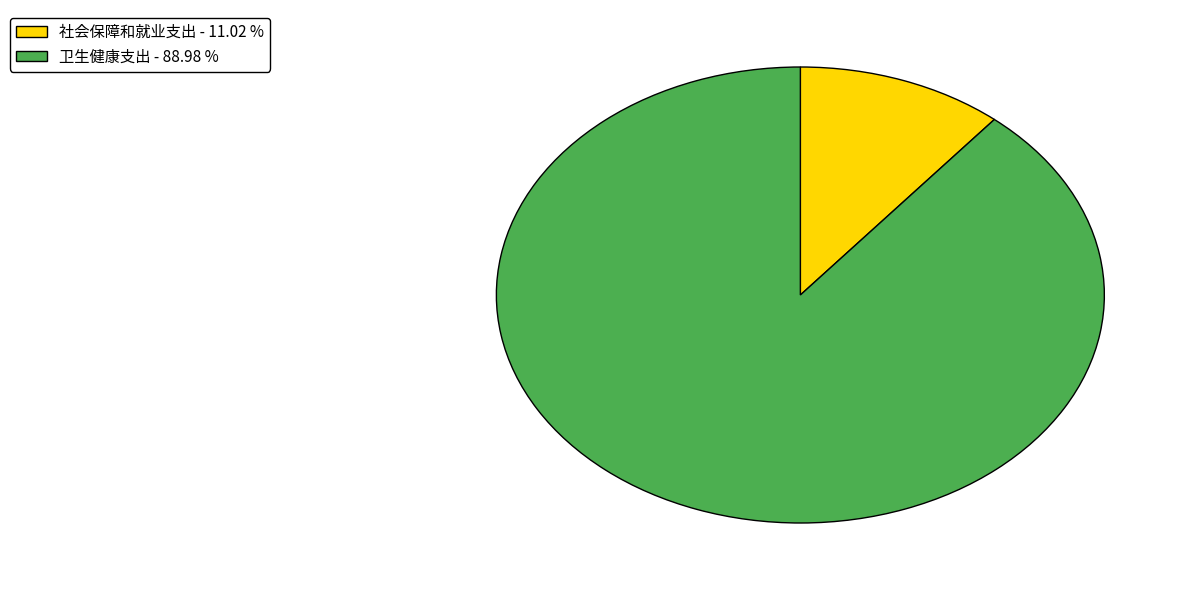

Is the sum of 社会保障和就业支出 and 卫生健康支出 greater than half?

Yes